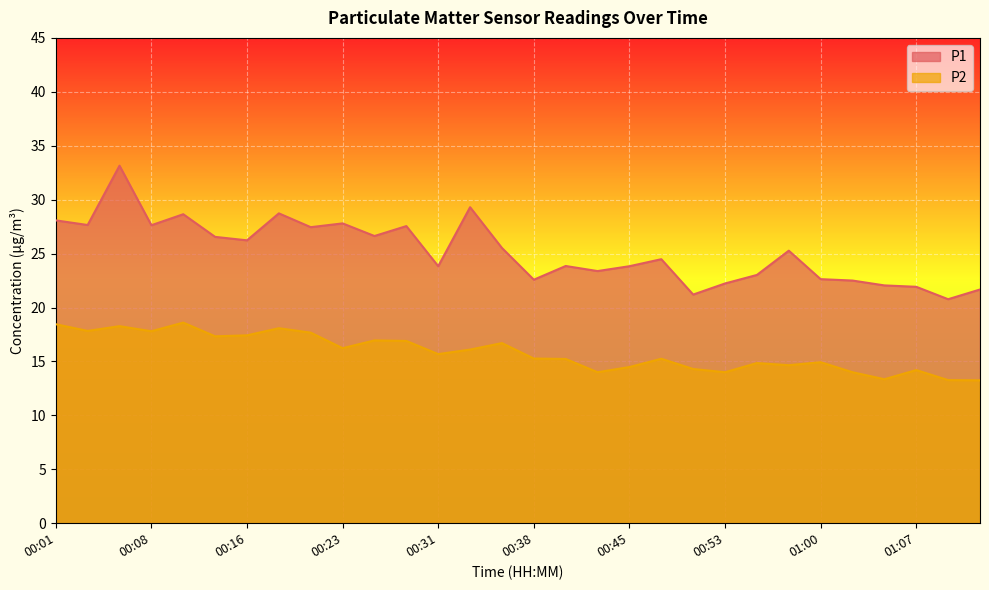

Where is P2 nearest to the value 15?

01:00